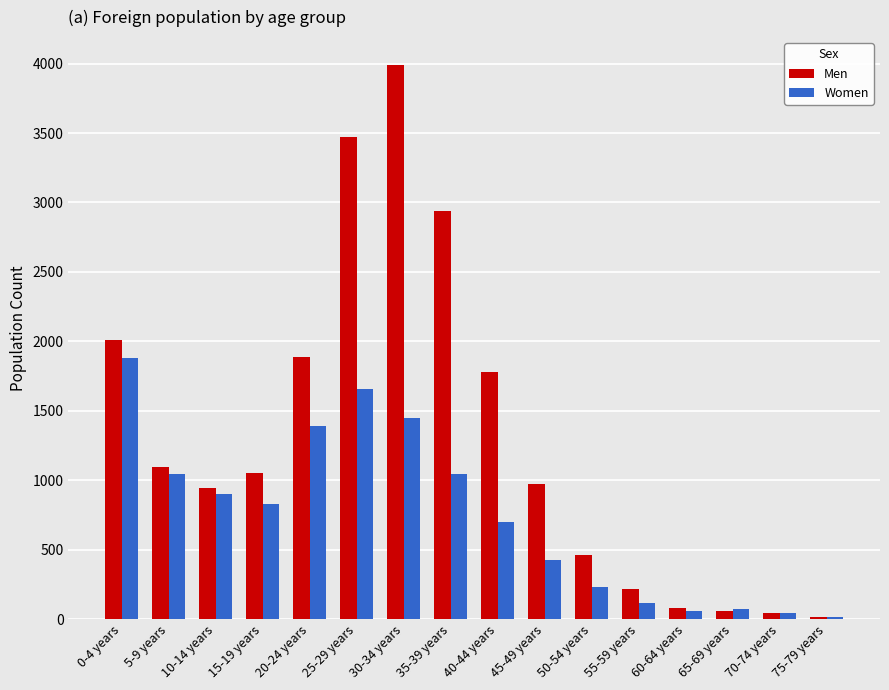

Is it true that Women equals 55 at 60-64 years?

True